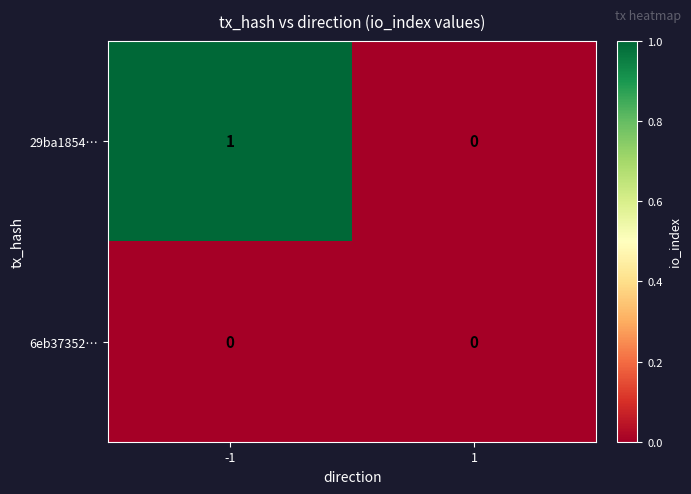

List the series in order of their overall mean, highest first.

29ba1854…, 6eb37352…